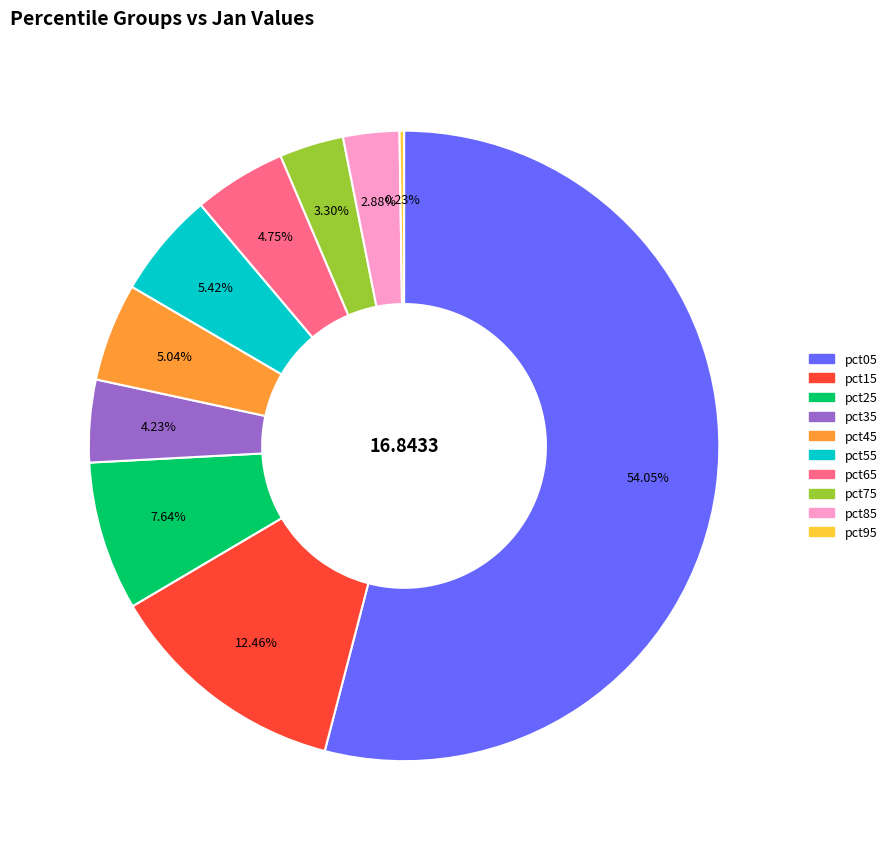

Combined, do pct45 and pct55 account for over 50%?

No